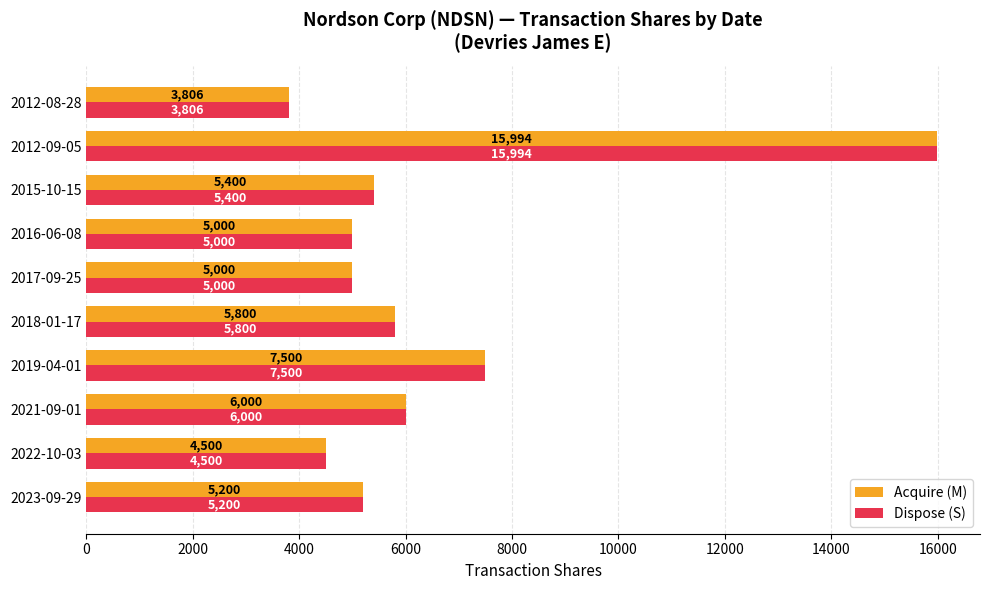

What is the approximate value of Acquire (M) at 2021-09-01, to the nearest 50?

6000